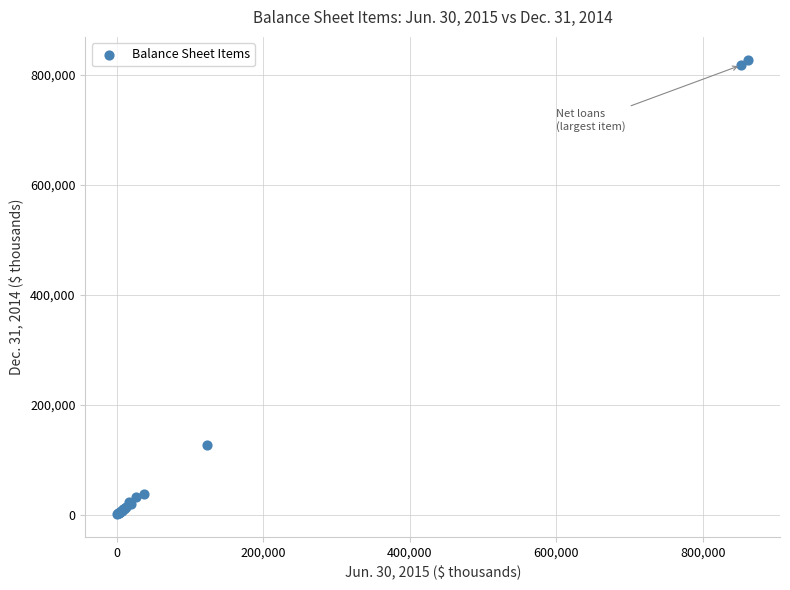

What Y value in the scatter plot is closest to 414094?

127110